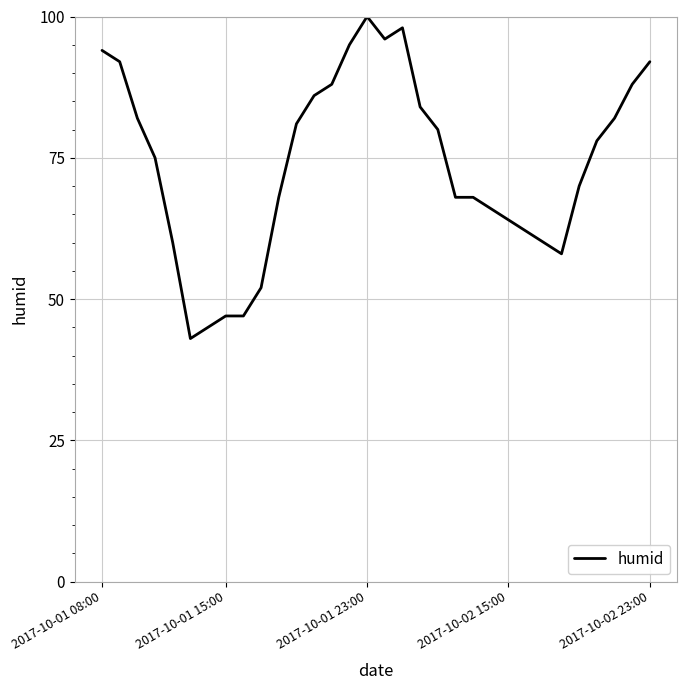

True or false: the data has more than 0 interior local peaks.

True